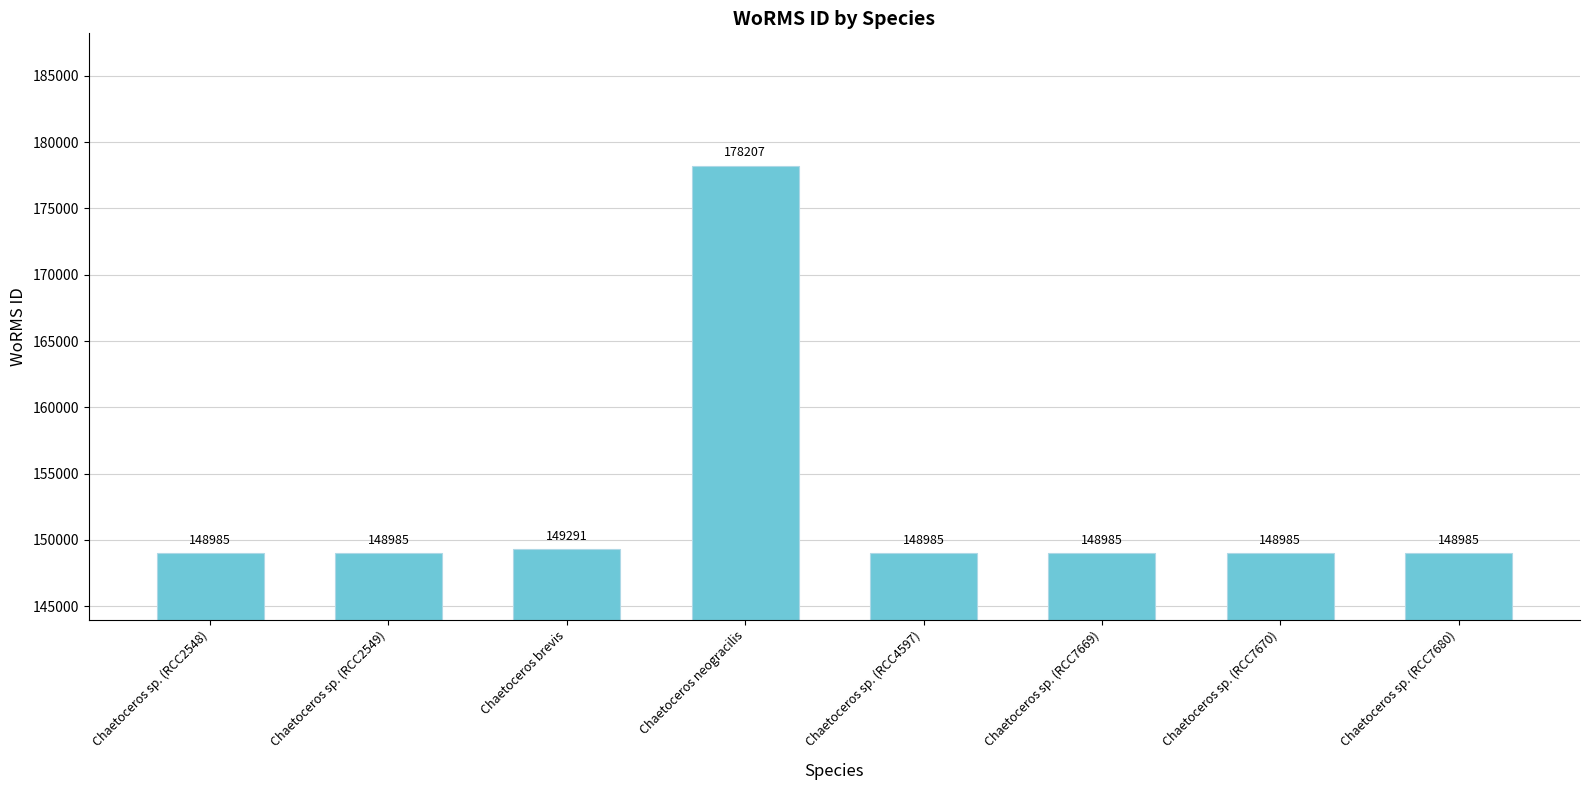

How many series are shown in this chart?

1